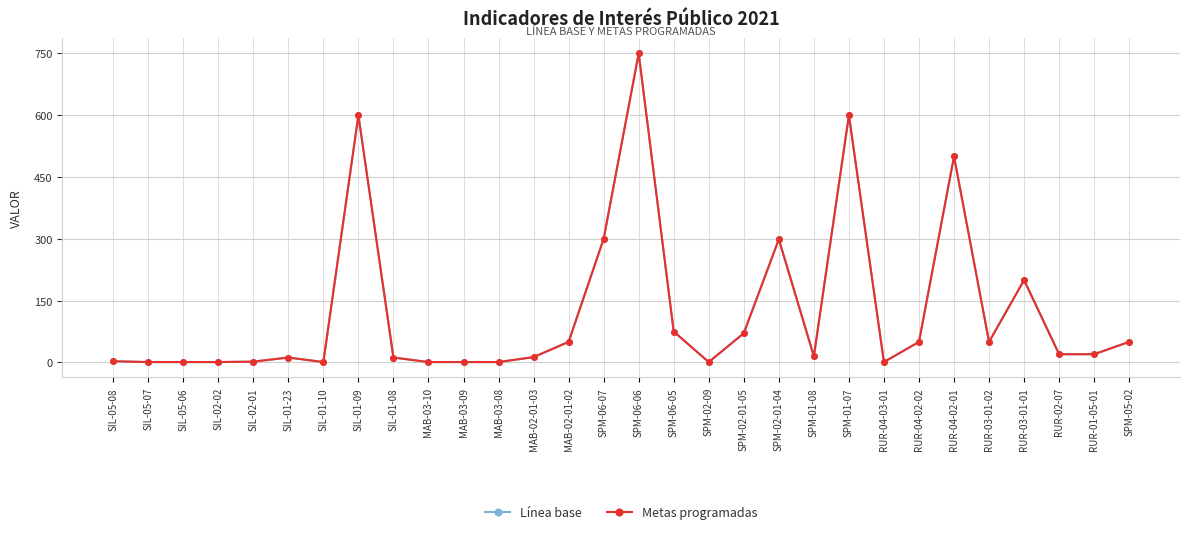

Is the value of Línea base at SIL-05-08 greater than the value of Metas programadas at RUR-03-01-01?

No